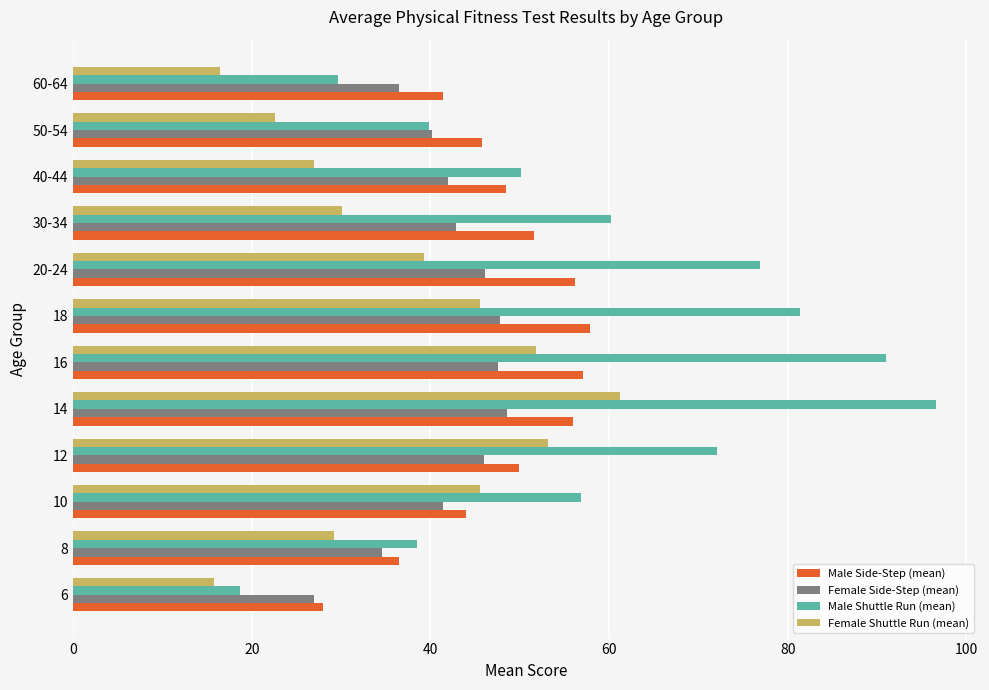

Is the value of Male Shuttle Run (mean) at 20-24 greater than the value of Female Side-Step (mean) at 6?

Yes